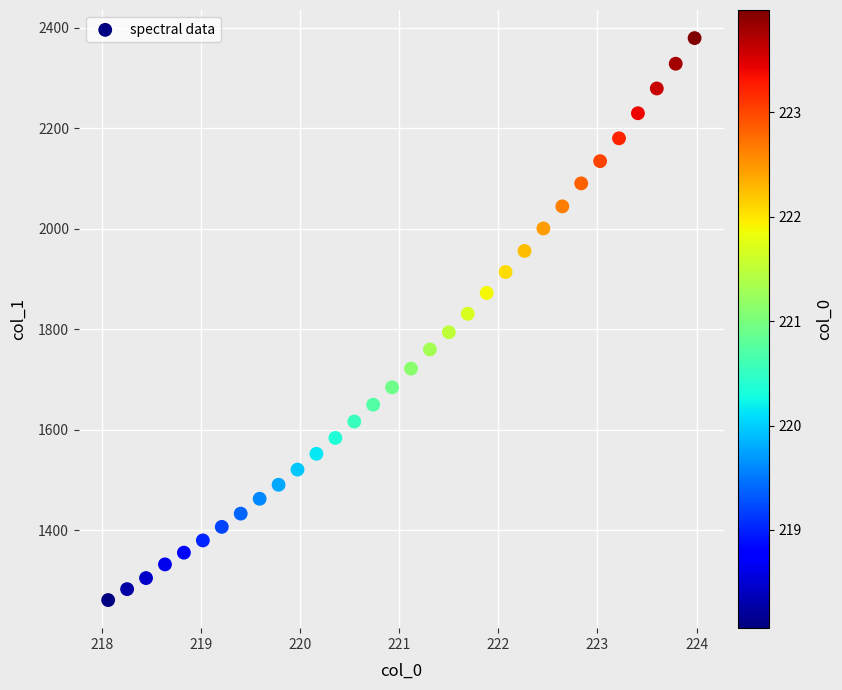

What is the range of Y values (max minus min)?

1117.6